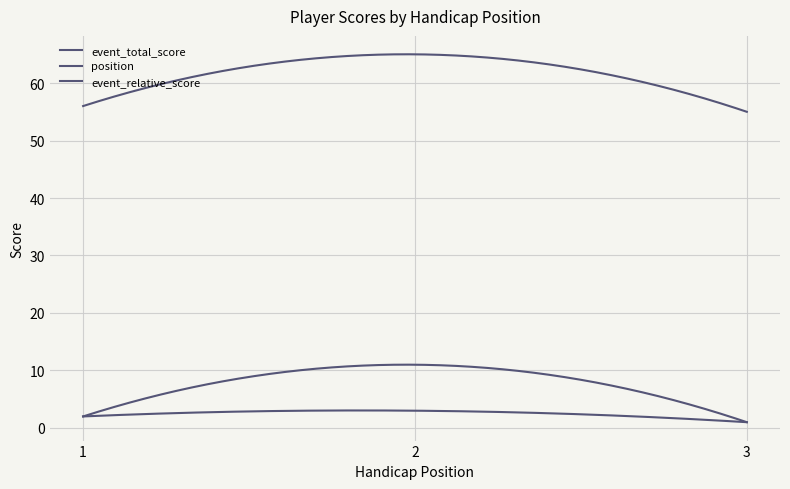

How many lines are shown in the chart?

3